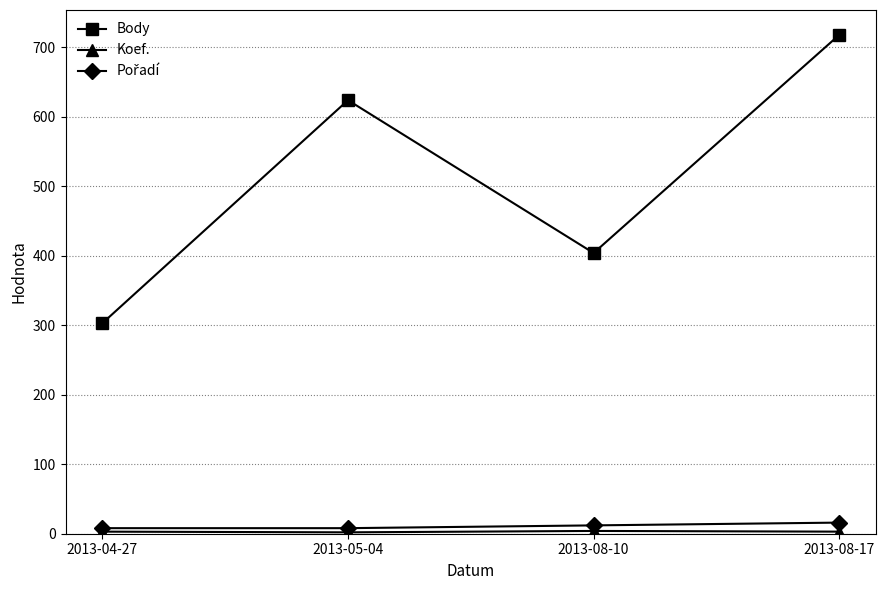

How many data points does each series have?

4